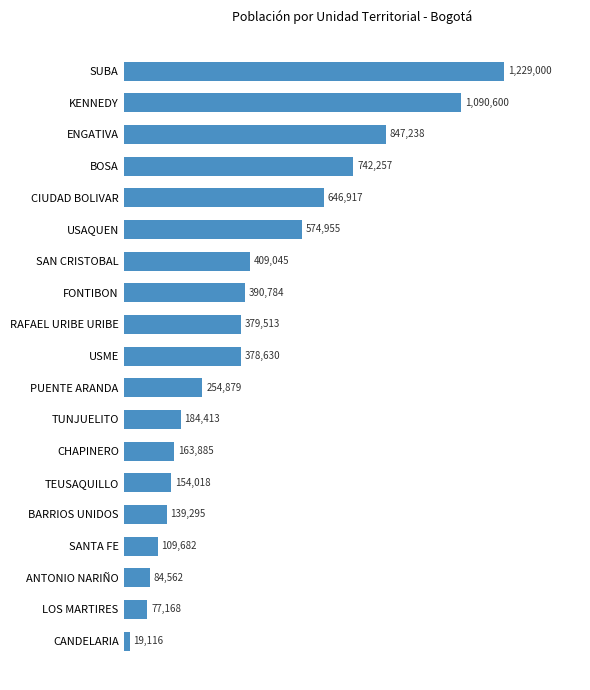

Rank the categories by value from lowest to highest.

CANDELARIA, LOS MARTIRES, ANTONIO NARIÑO, SANTA FE, BARRIOS UNIDOS, TEUSAQUILLO, CHAPINERO, TUNJUELITO, PUENTE ARANDA, USME, RAFAEL URIBE URIBE, FONTIBON, SAN CRISTOBAL, USAQUEN, CIUDAD BOLIVAR, BOSA, ENGATIVA, KENNEDY, SUBA